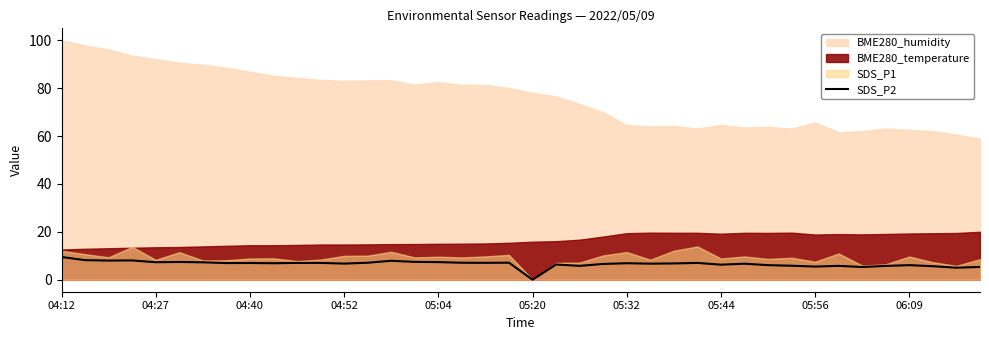

What is the approximate value at 10?

7.0